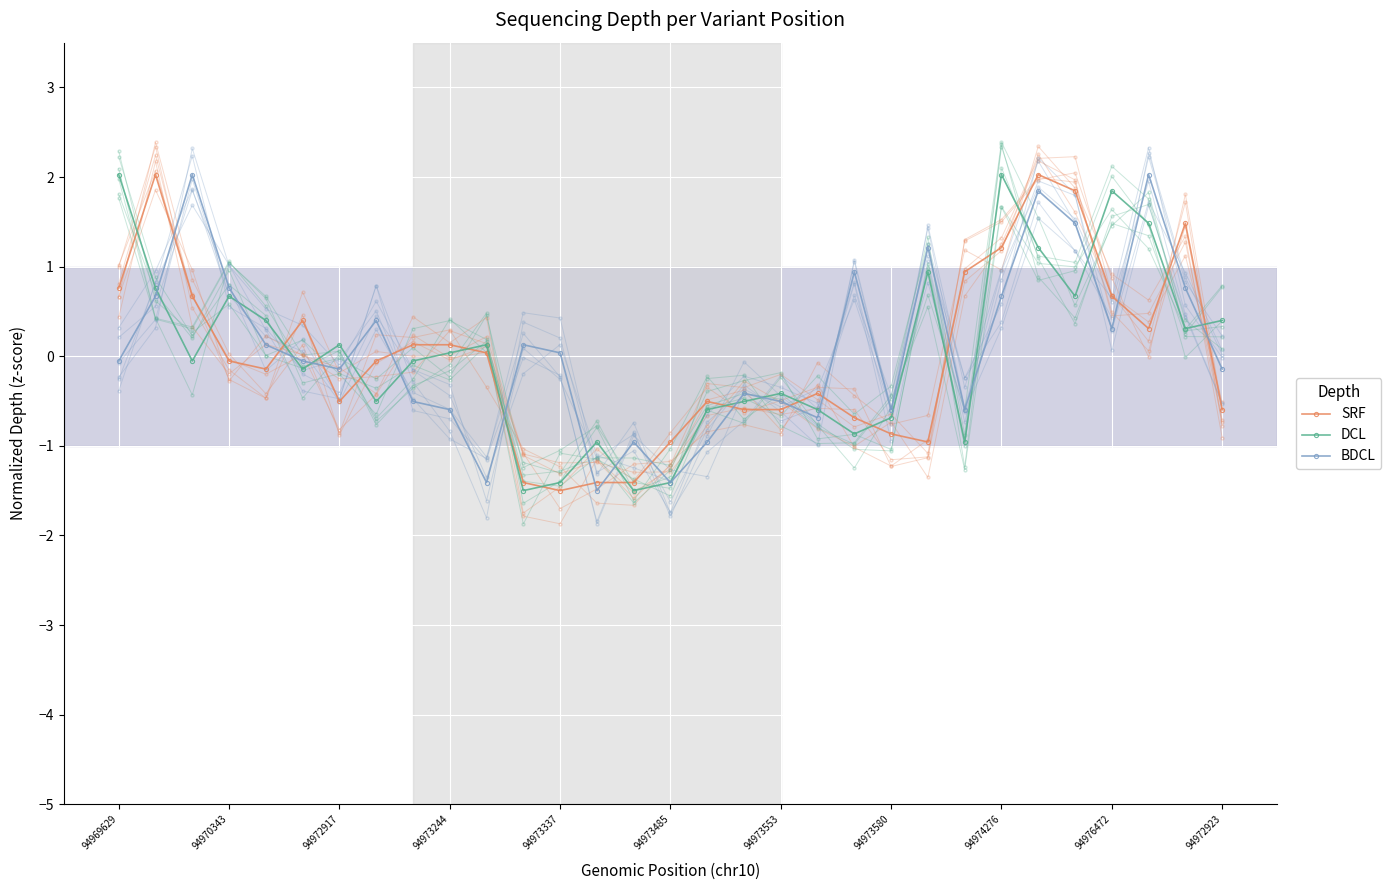

How many interior local peaks does the BDCL series have?

9